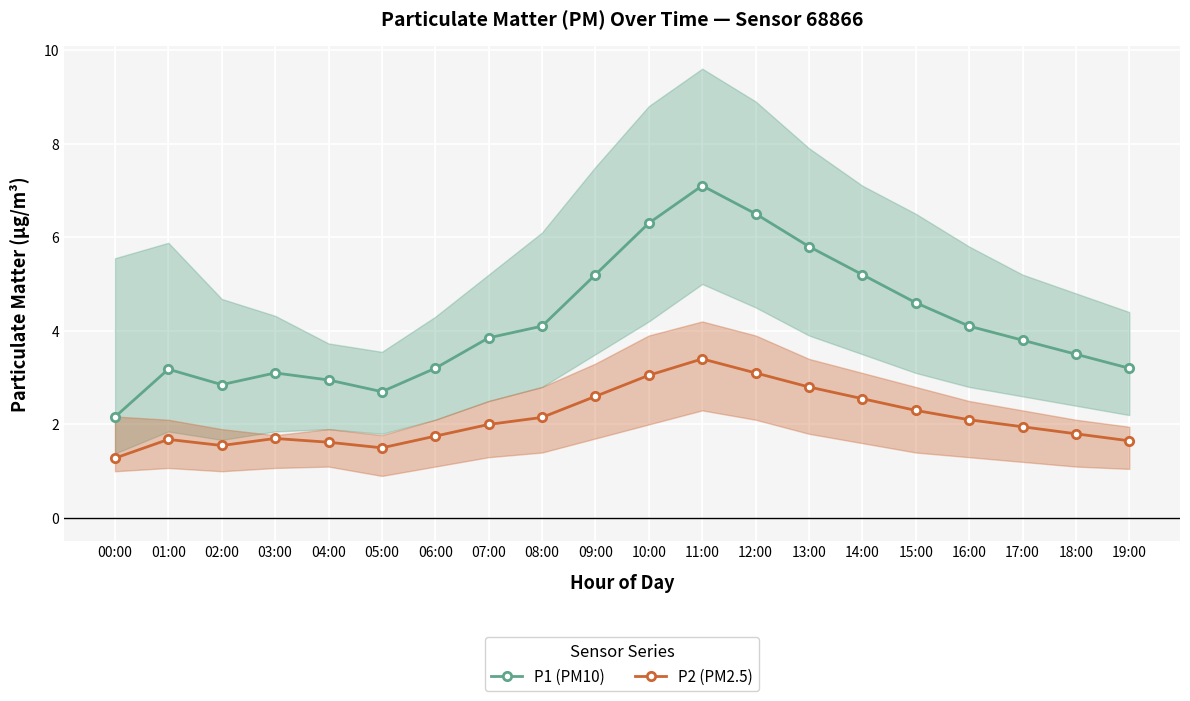

What is the total value across all series at 12:00?

9.6